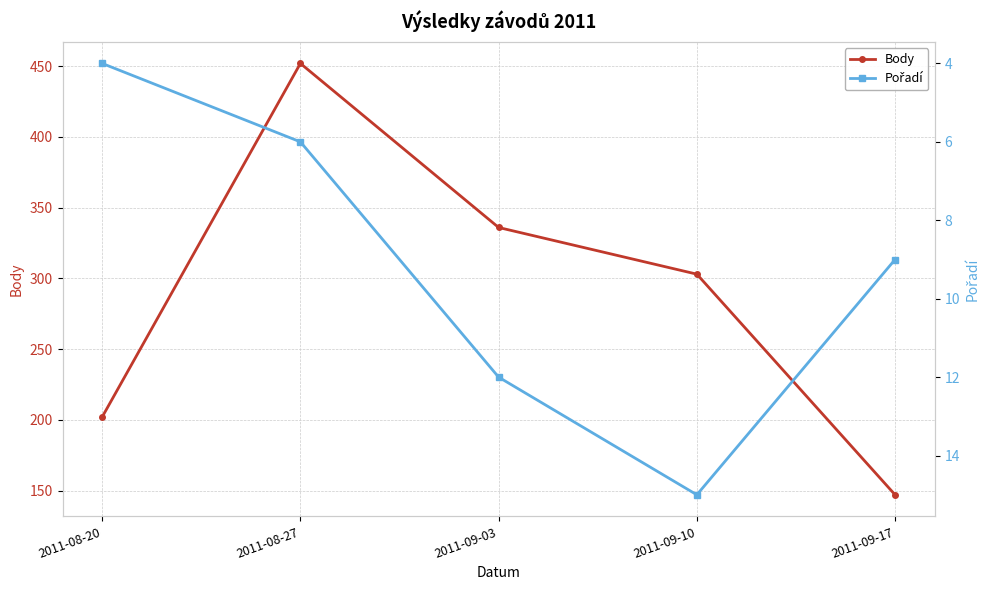

At which label is Pořadí closest to 9?

2011-09-17